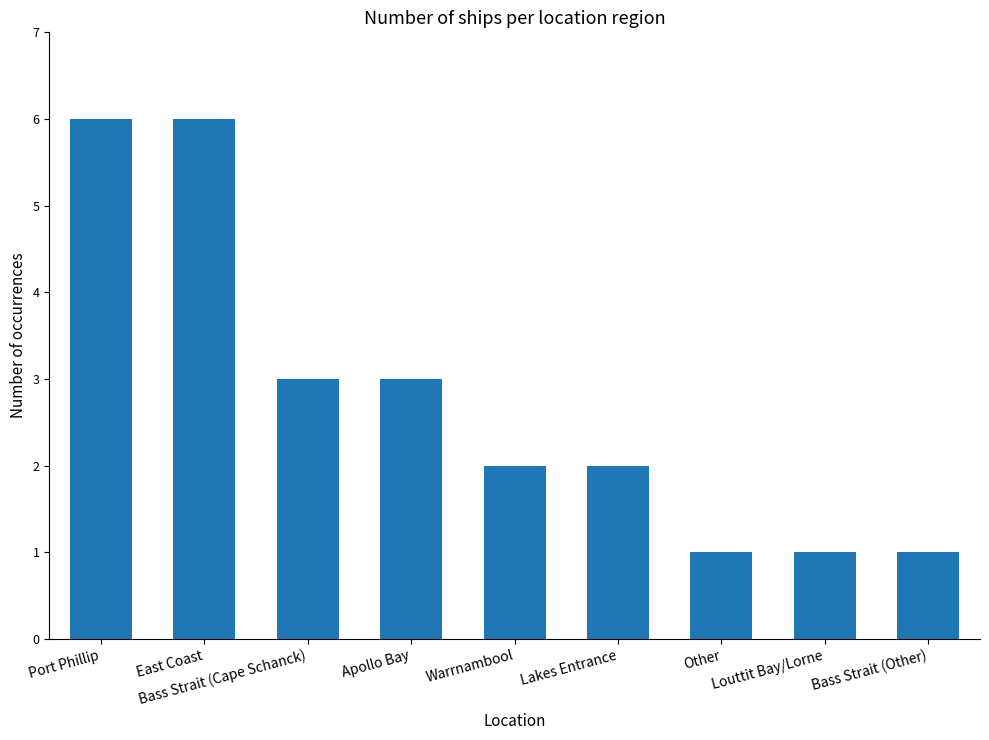

At which label does the data first exceed 2?

Port Phillip